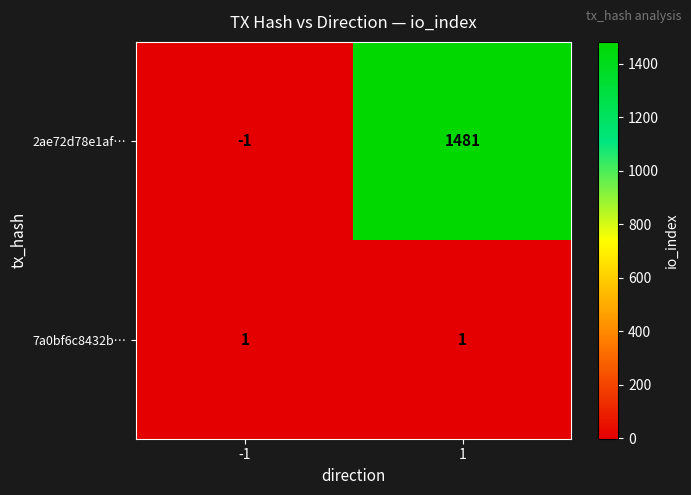

Which series has the widest spread of values?

2ae72d78e1af…